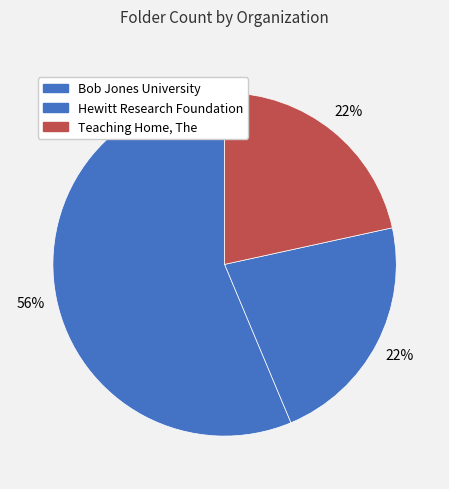

To the nearest percent, what is the average slice percentage?

33%